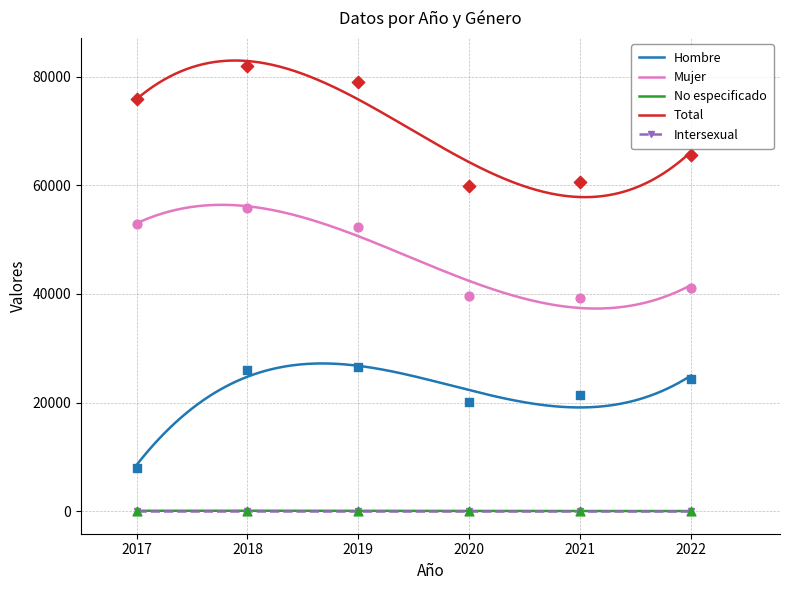

Which series has the largest total across all categories?

Total